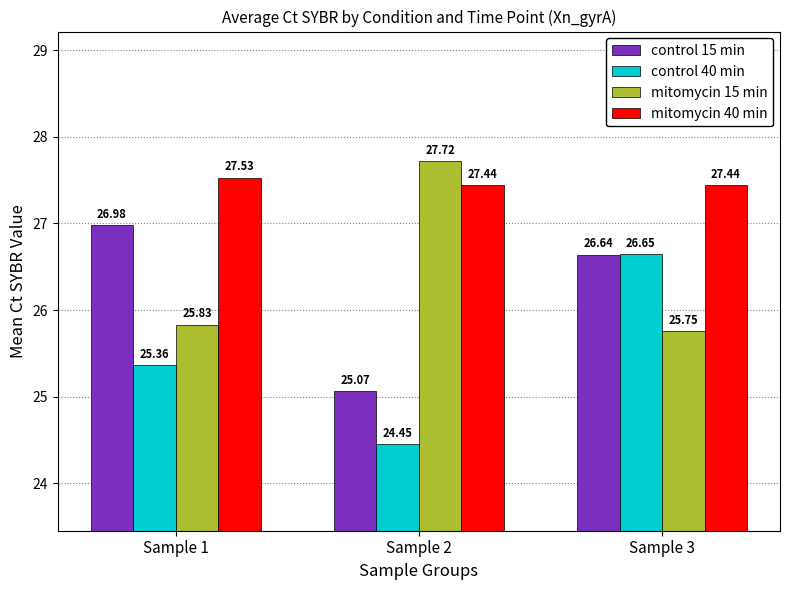

Is it true that control 40 min equals 24.4 at Sample 2?

True